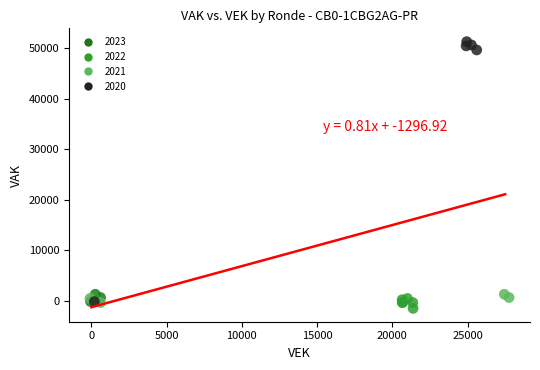

Which series contains the highest Y value?

2020